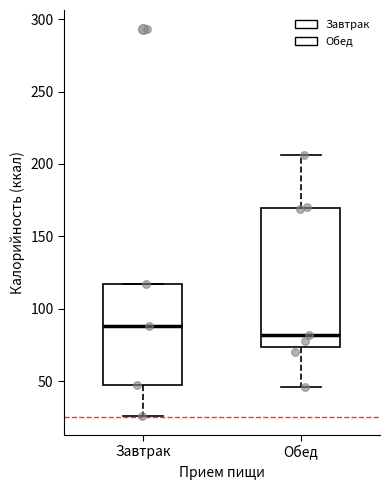

Which box has the lowest median line?

Обед